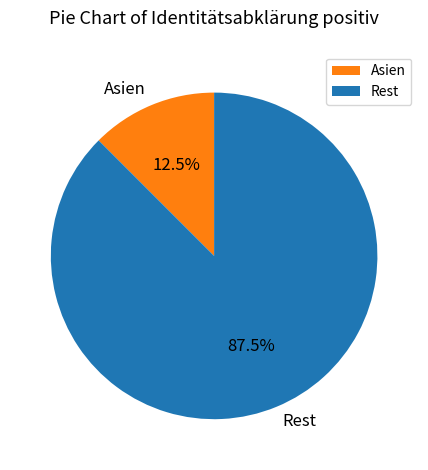

Which slice is the largest?

Rest